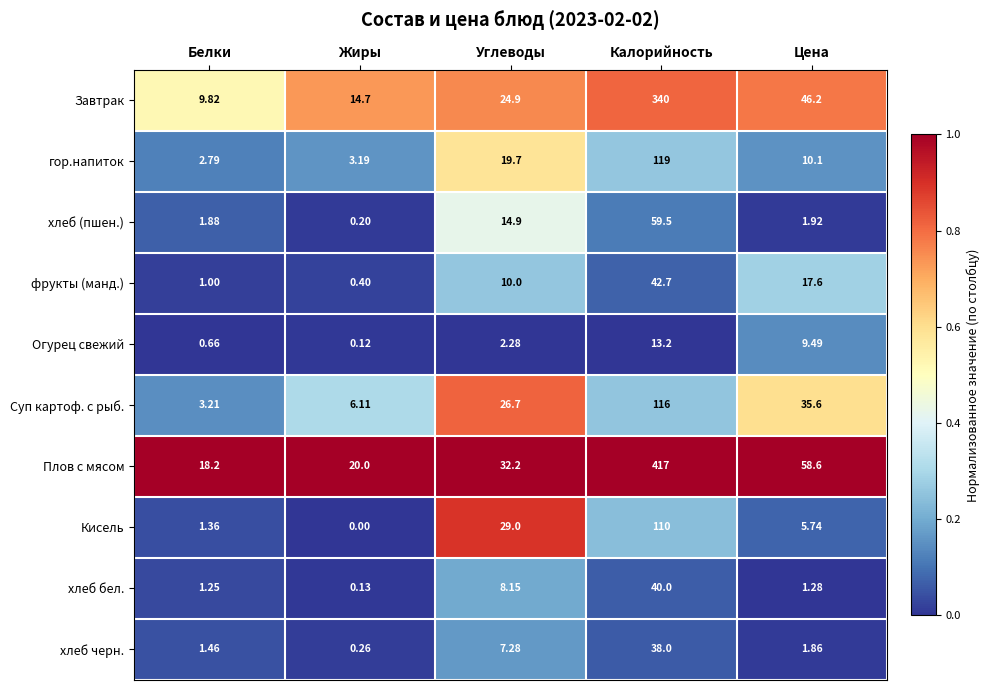

What is the maximum value shown in the chart?

417.0